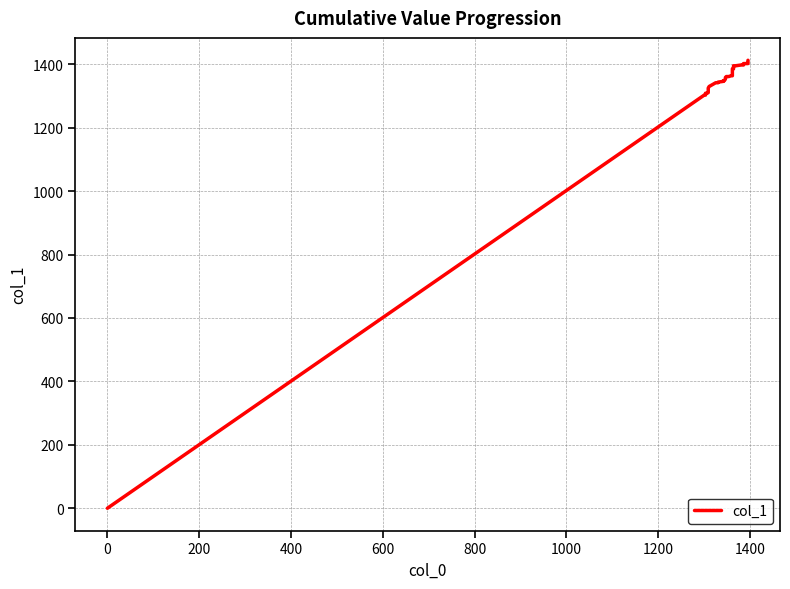

True or false: there are more than 2 points higher than both neighbors.

False